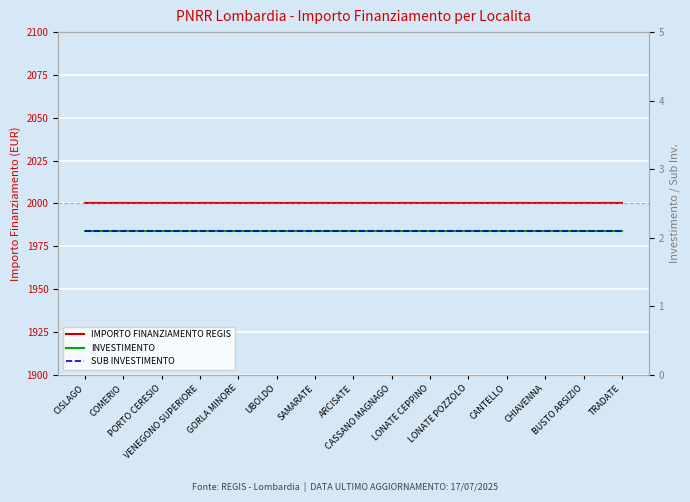

Rank the series by their maximum value, from highest to lowest.

IMPORTO FINANZIAMENTO REGIS, INVESTIMENTO, SUB INVESTIMENTO